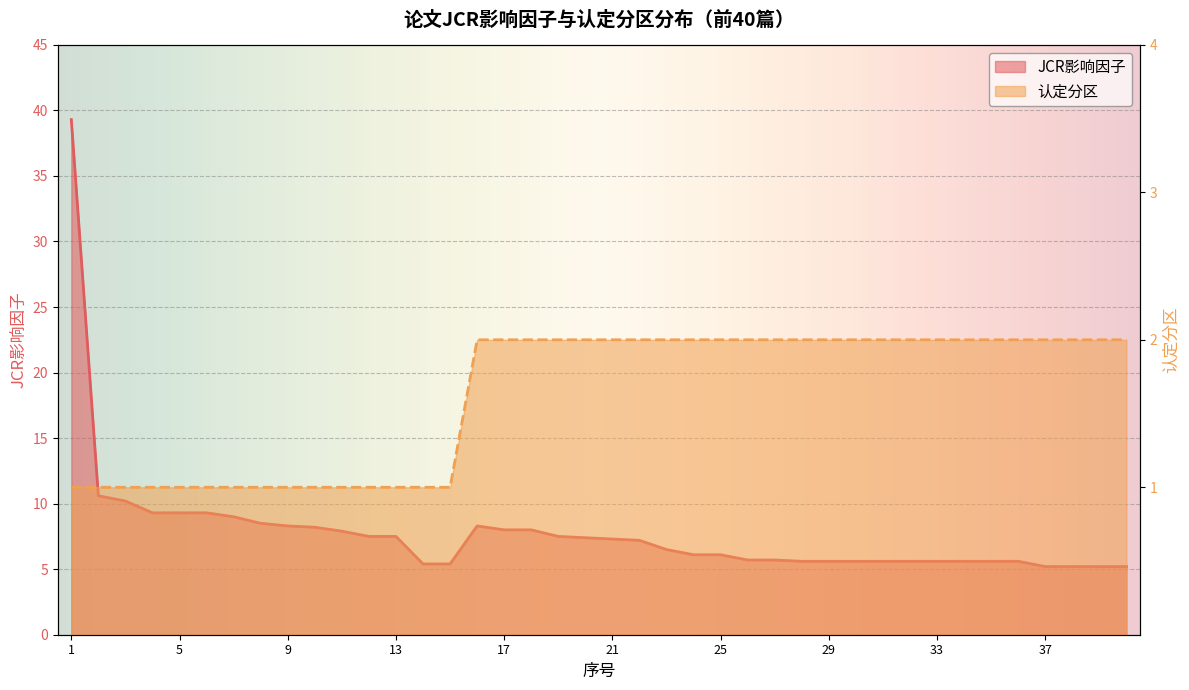

Reading right to left, list all the values displayed in this chart.

JCR影响因子: 5.2	5.2	5.2	5.2	5.6	5.6	5.6	5.6	5.6	5.6	5.6	5.6	5.6	5.7	5.7	6.1	6.1	6.5	7.2	7.3	7.4	7.5	8.0	8.0	8.3	5.4	5.4	7.5	7.5	7.9	8.2	8.3	8.5	9.0	9.3	9.3	9.3	10.2	10.6	39.3
认定分区: 2.0	2.0	2.0	2.0	2.0	2.0	2.0	2.0	2.0	2.0	2.0	2.0	2.0	2.0	2.0	2.0	2.0	2.0	2.0	2.0	2.0	2.0	2.0	2.0	2.0	1.0	1.0	1.0	1.0	1.0	1.0	1.0	1.0	1.0	1.0	1.0	1.0	1.0	1.0	1.0